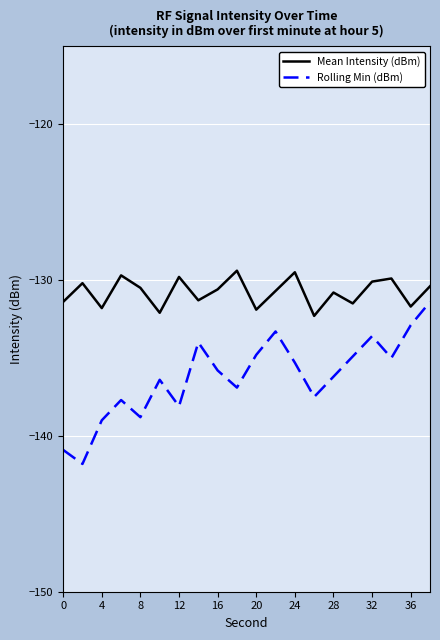

What is the minimum value for Rolling Min (dBm)?

-141.8